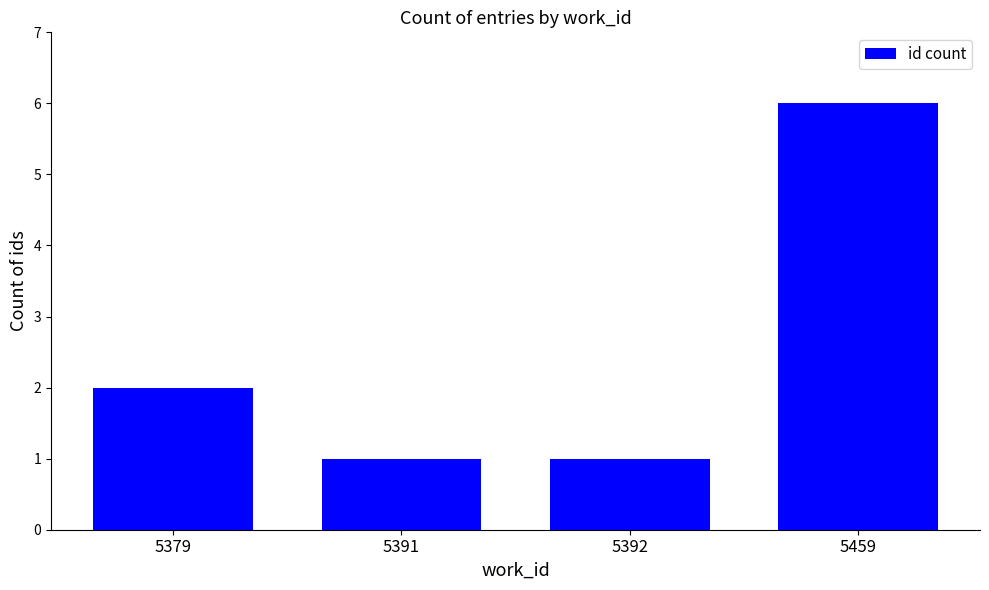

What is the difference between the maximum and minimum values?

5